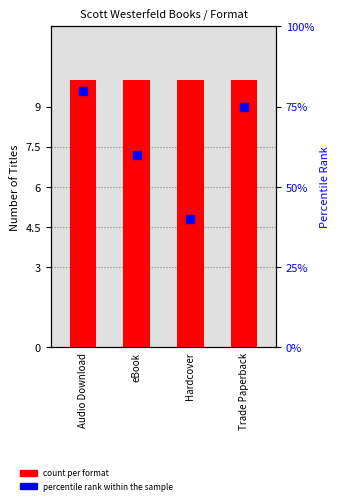

At how many categories does at least one series exceed 57?

3